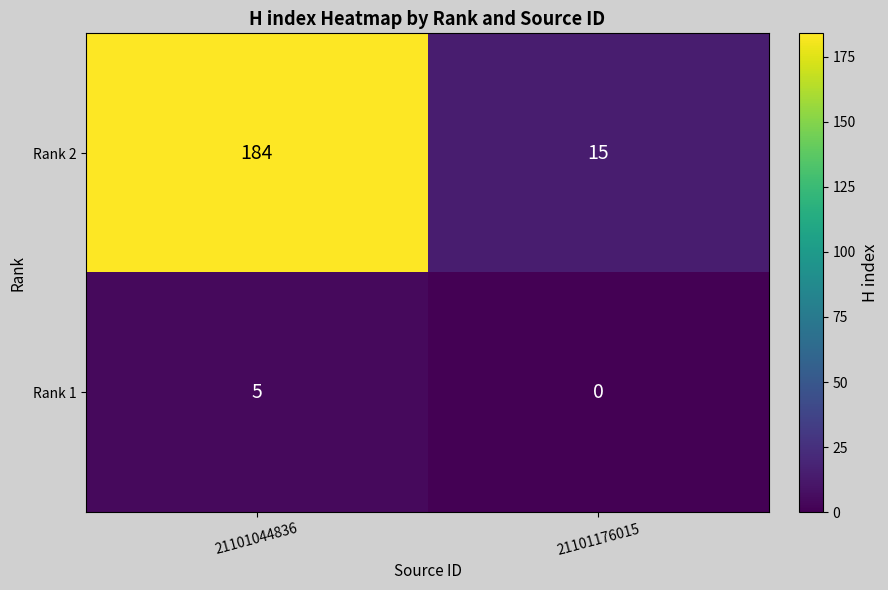

What is the total value across all series at 21101176015?

15